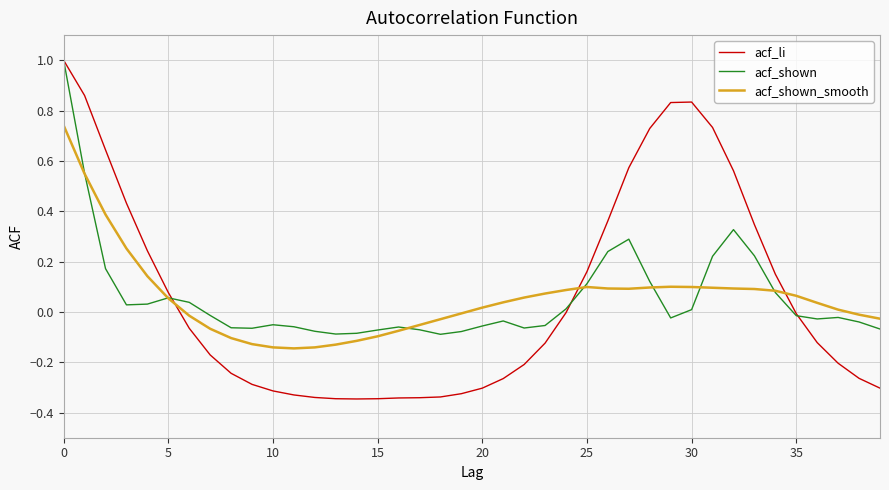

Which series has the widest spread of values?

acf_li